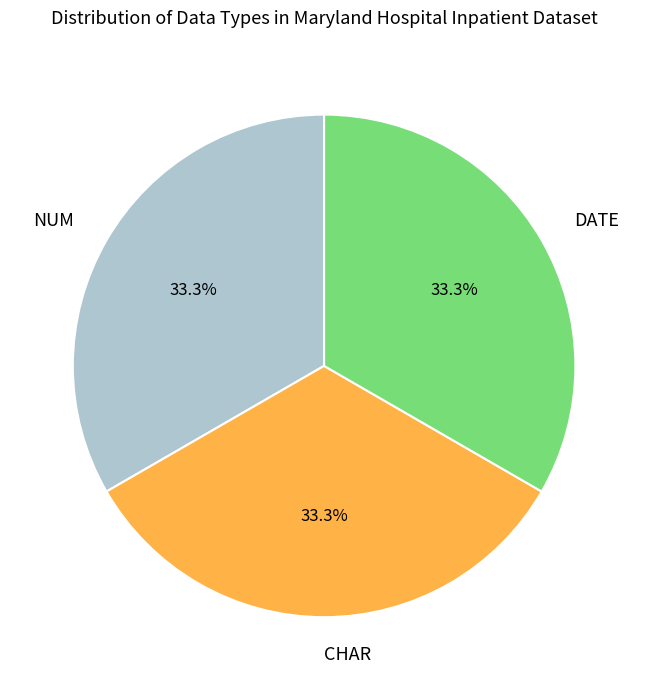

To the nearest percent, what is the average slice percentage?

33%